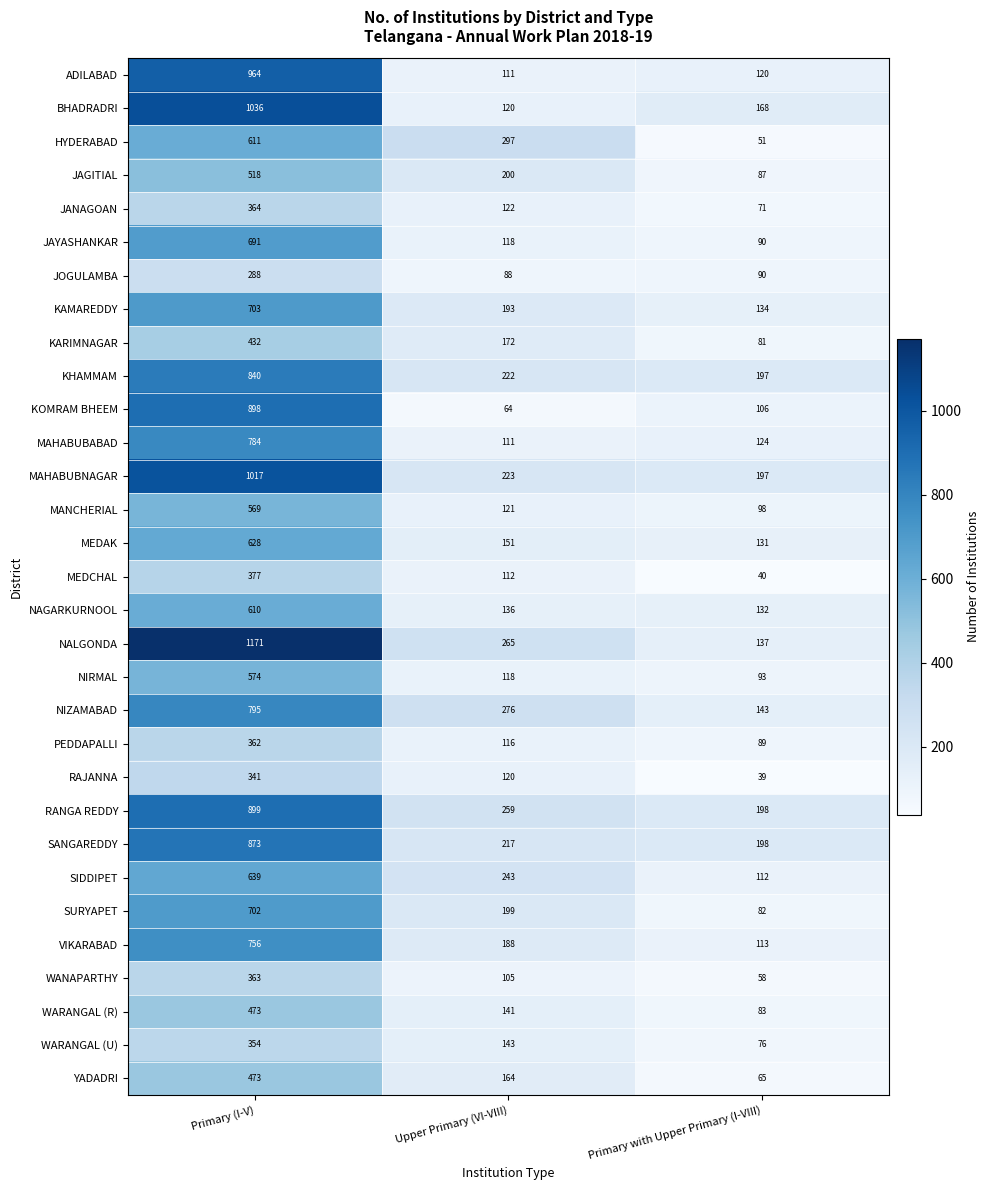

Which label corresponds to the largest value in the chart?

Primary (I-V)